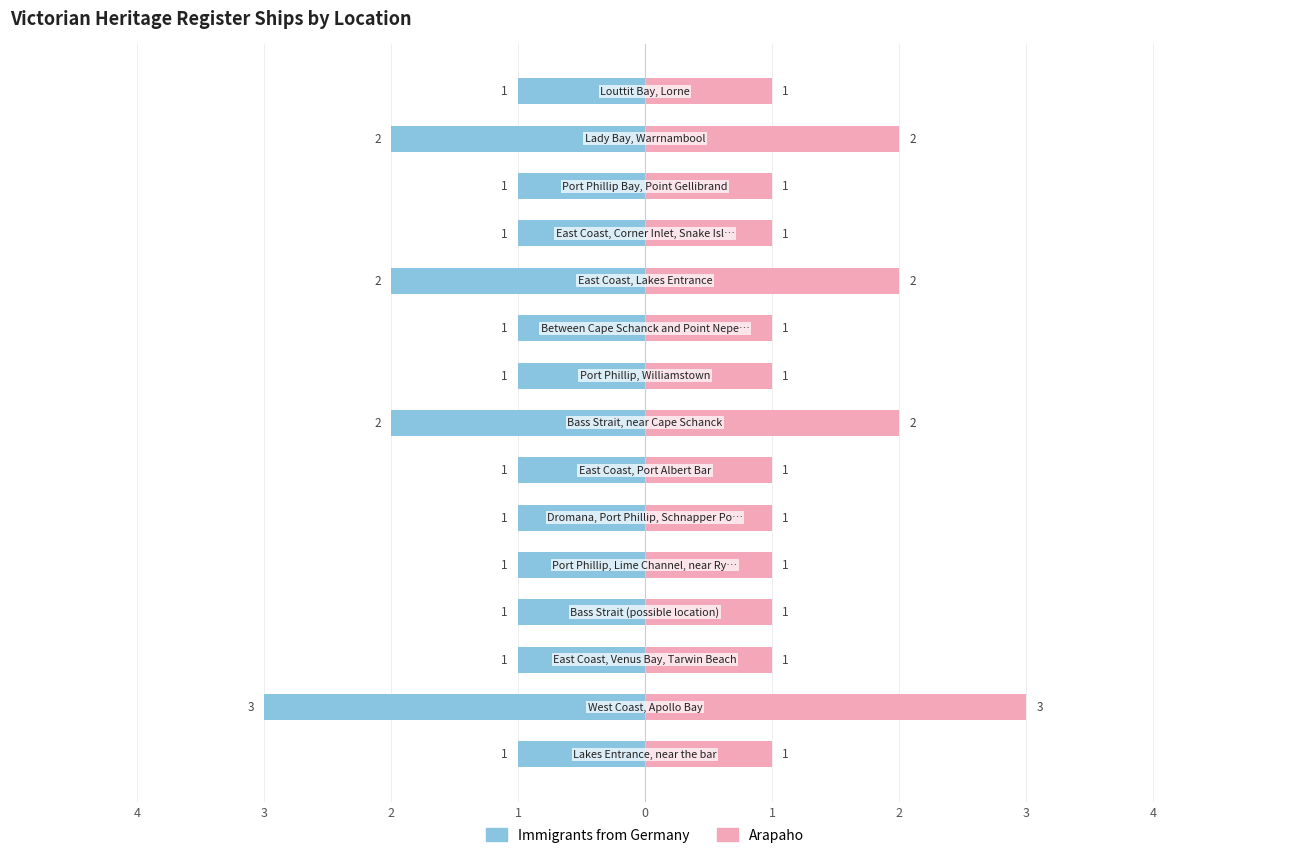

What is the sum of all Arapaho values?

20